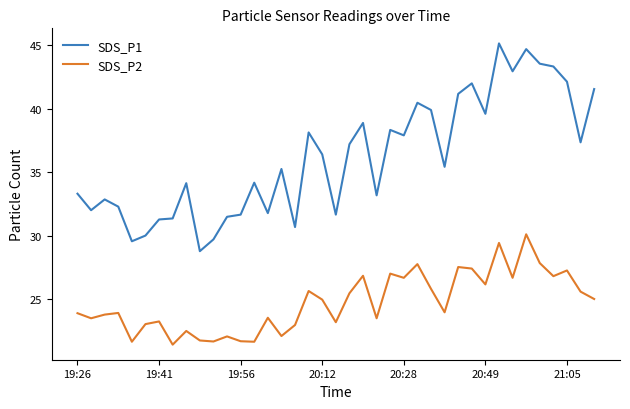

What is the difference between the maximum and minimum values in the SDS_P2 series?

8.7